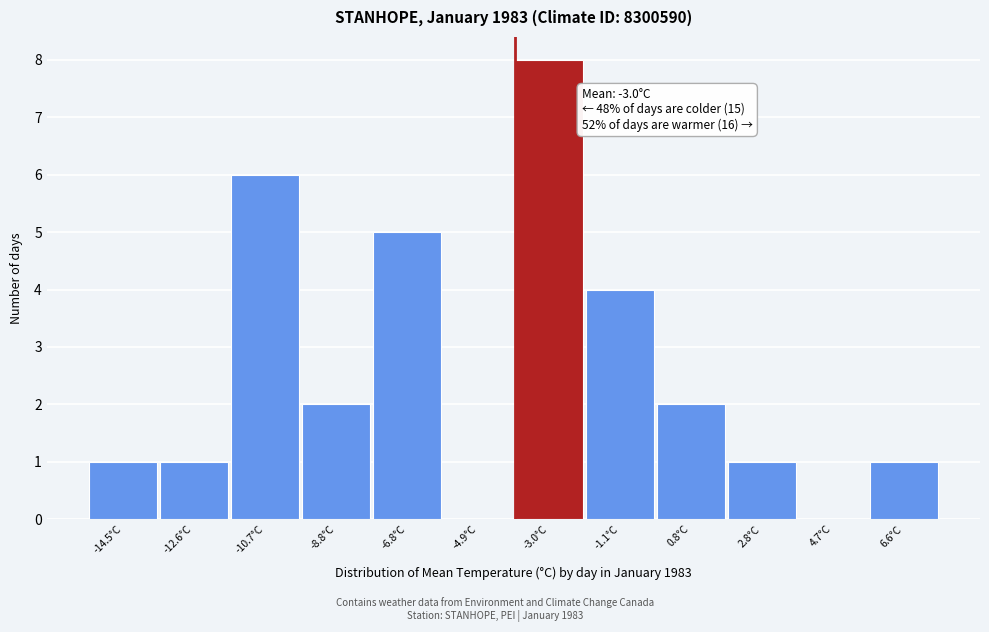

Reading right to left, transcribe all the data shown in this chart.

6.6°C=1	4.7°C=0	2.8°C=1	0.8°C=2	-1.1°C=4	-3.0°C=8	-4.9°C=0	-6.8°C=5	-8.8°C=2	-10.7°C=6	-12.6°C=1	-14.5°C=1